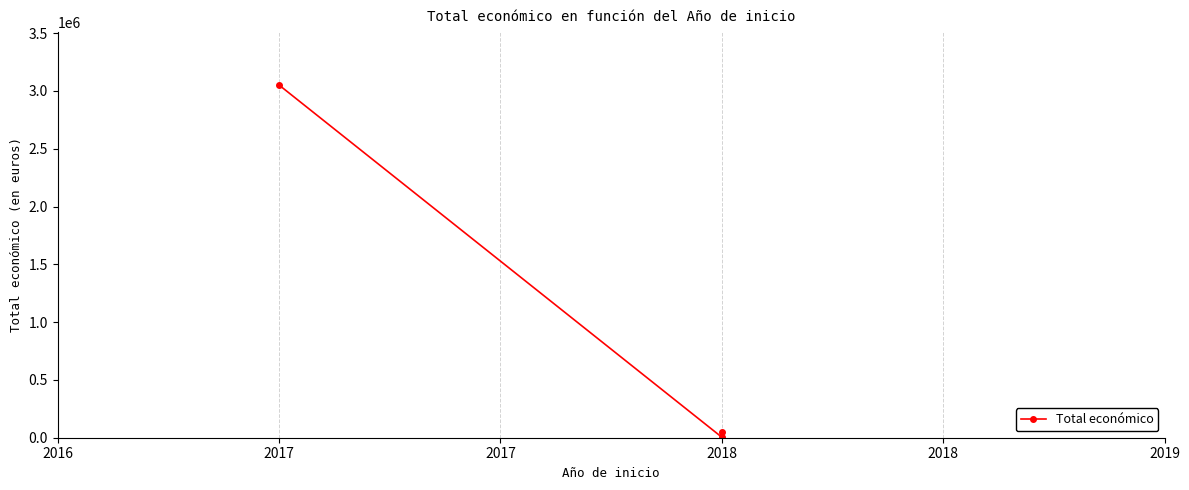

What is the change in value from 2017 to 2018?

-3046573